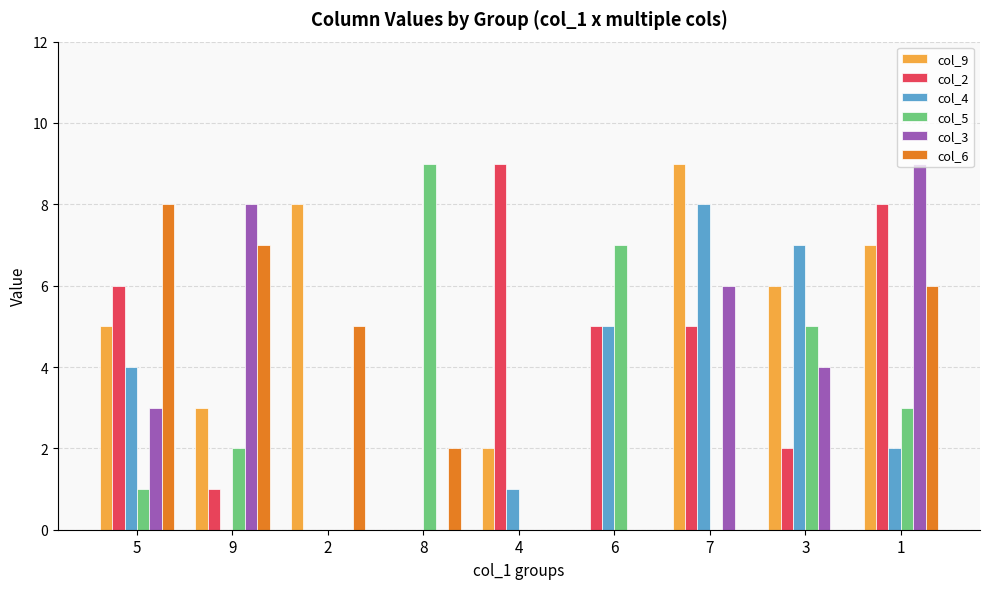

What is the sum of the col_6 values at 5 and 6?

8